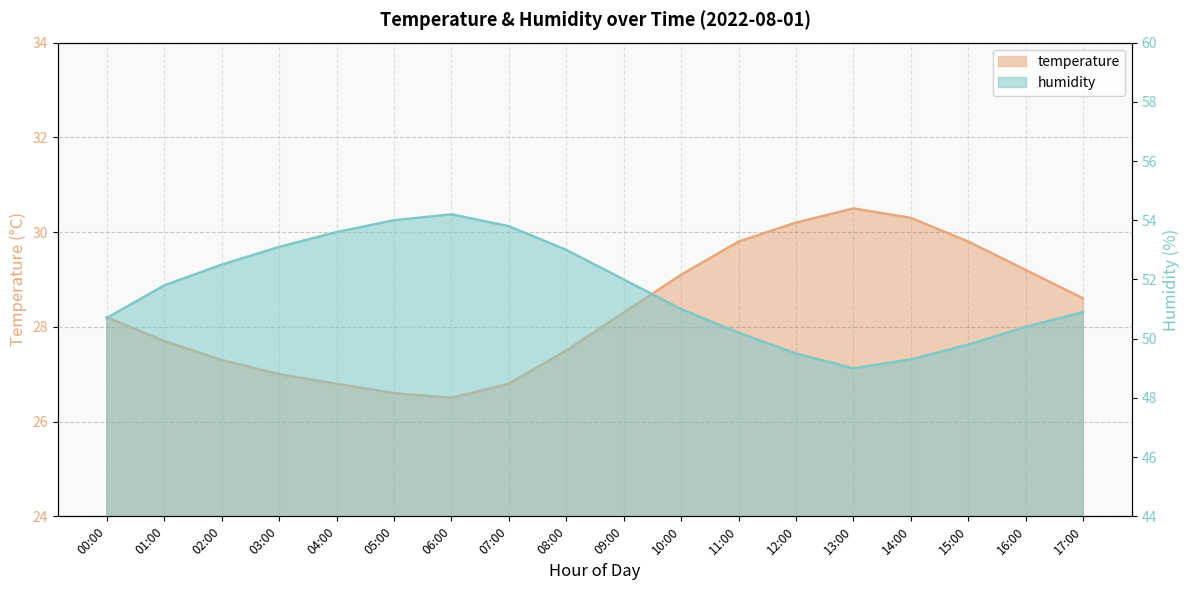

What is the value of the humidity point at the 12th from the left?

50.2